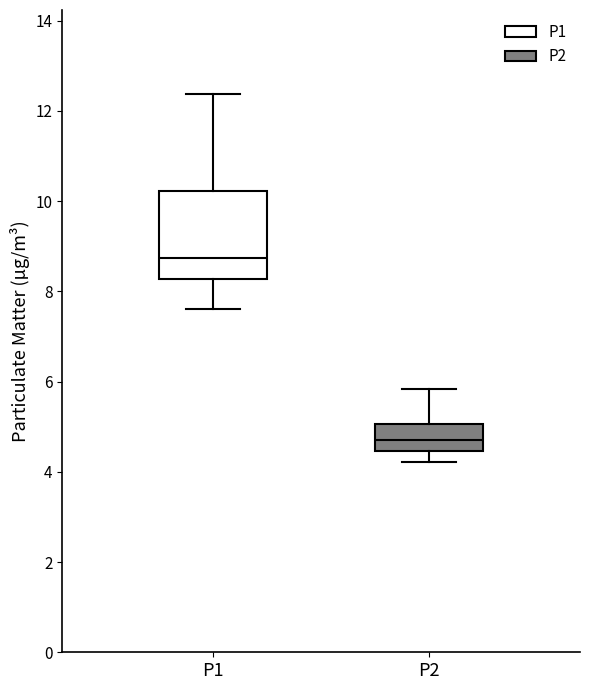

Comparing the boxes themselves (not the whiskers), which one is the tallest?

P1